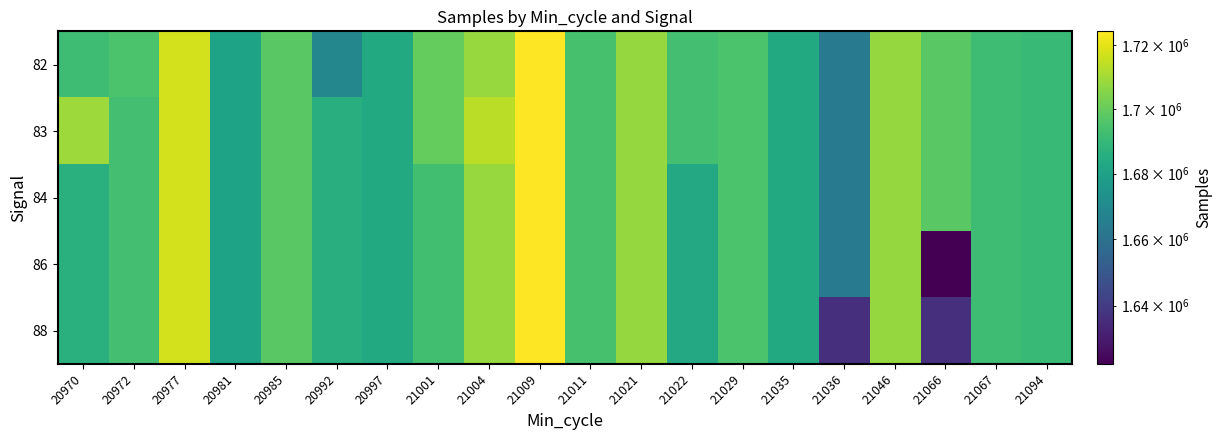

What is the maximum value shown in the chart?

1724308